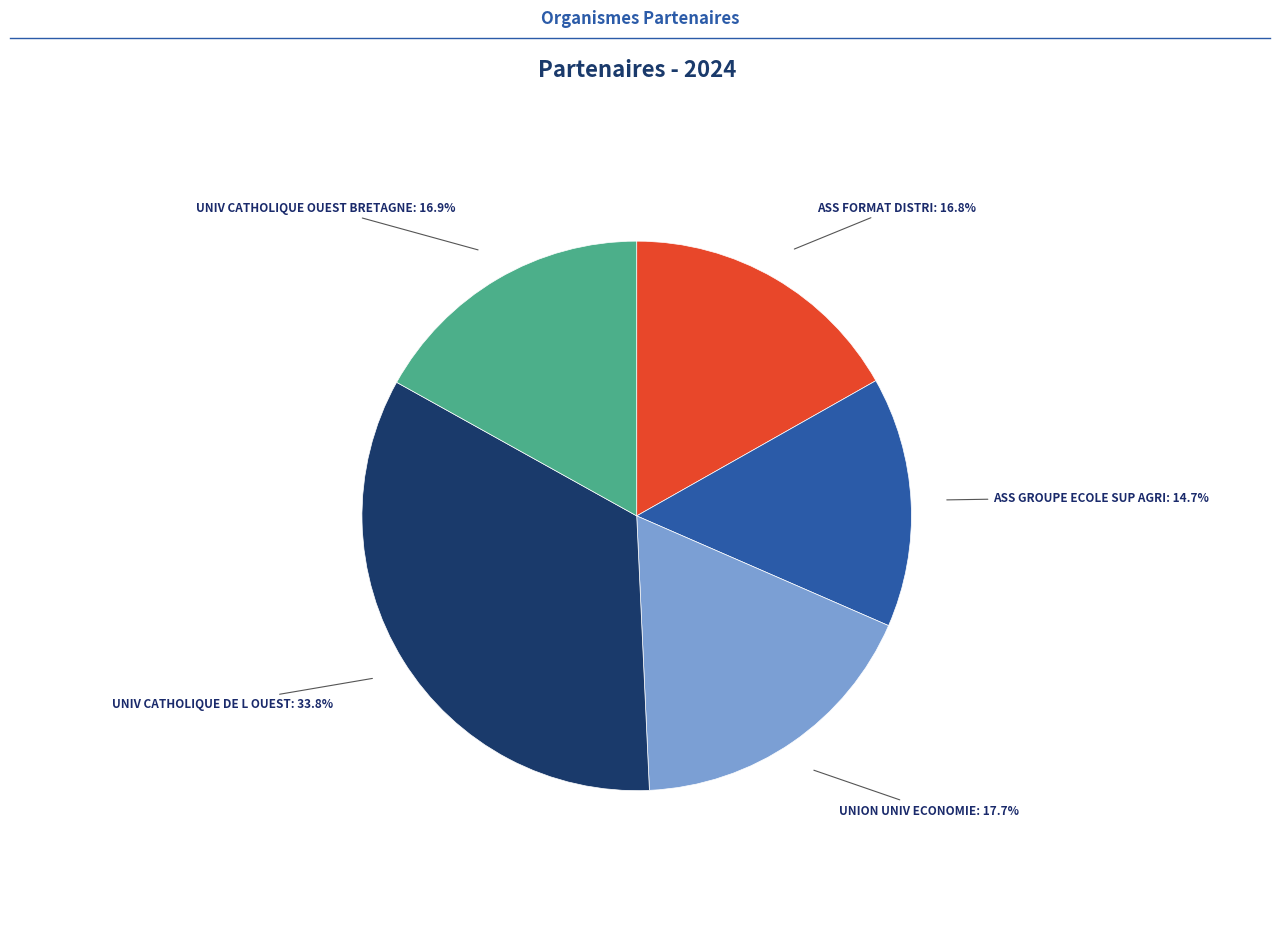

Does any single category account for the majority?

No